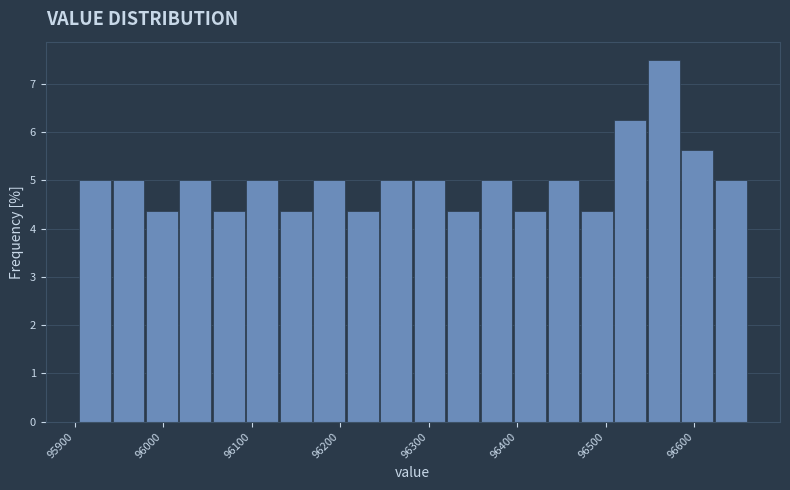

Read against the x-axis, roughly where is the centre of the tallest bar?

96570